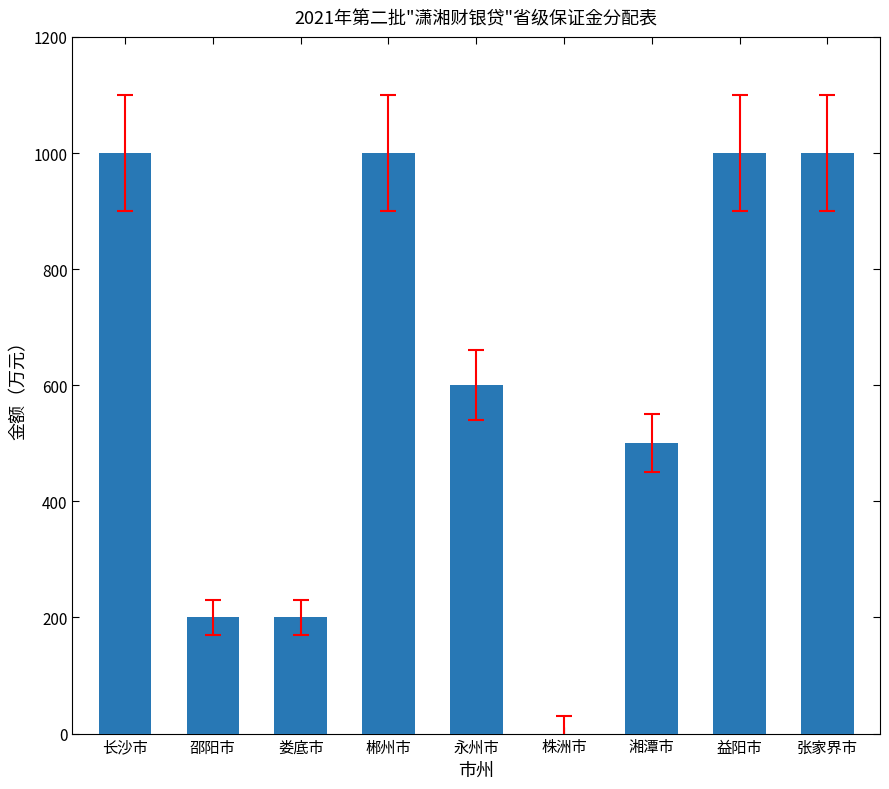

What is the change in value from 邵阳市 to 益阳市?

+800